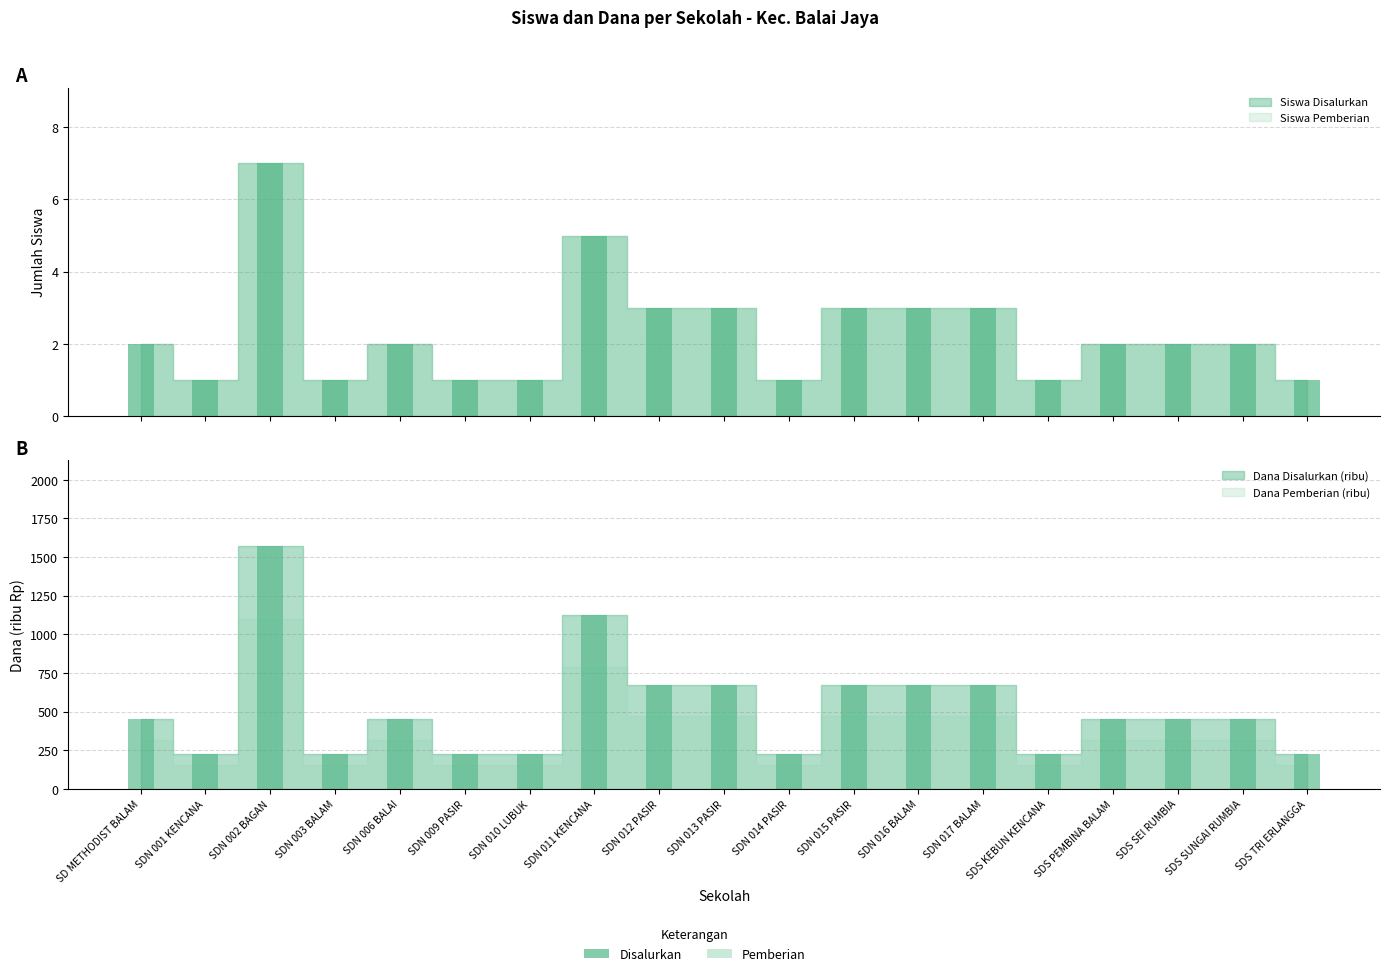

At which label does Siswa Pemberian reach its peak?

SDN 002 BAGAN